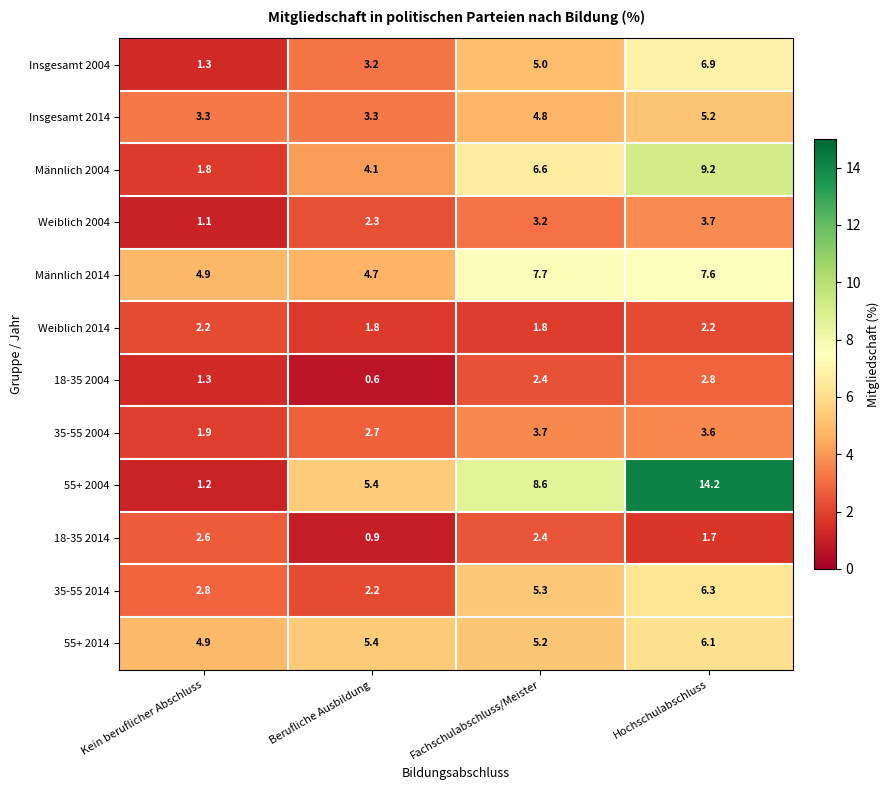

The Männlich 2004 series shows 5.7 at Hochschulabschluss. True or false?

False